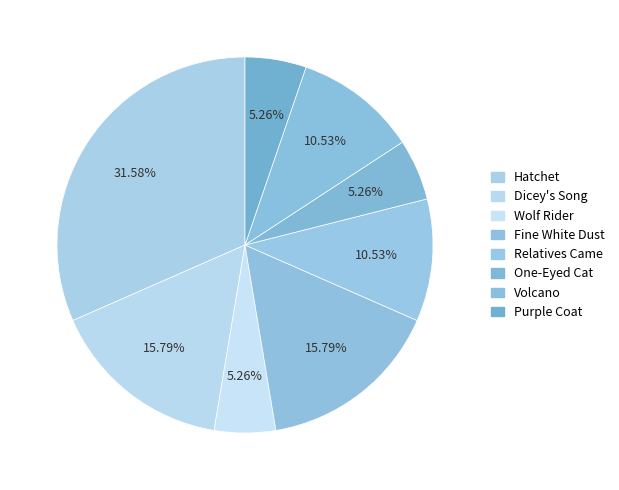

Does Dicey's Song account for over 50% of the chart?

No